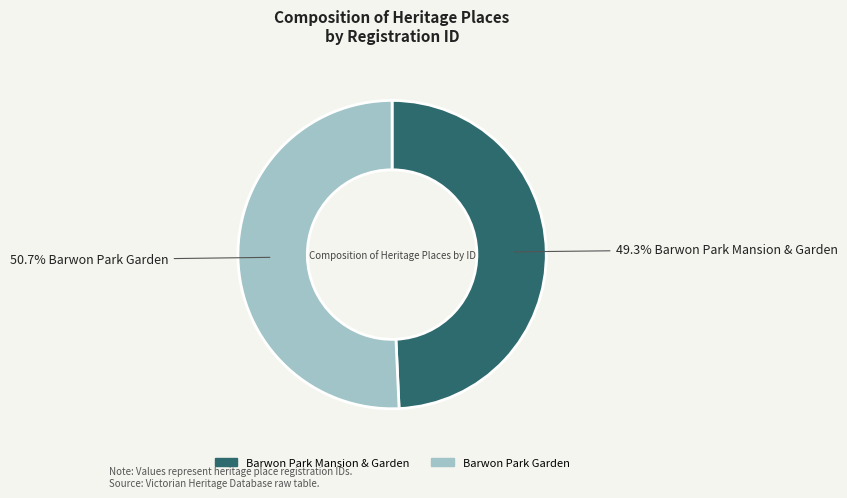

Which category has the smallest portion of the pie?

Barwon Park Mansion & Garden